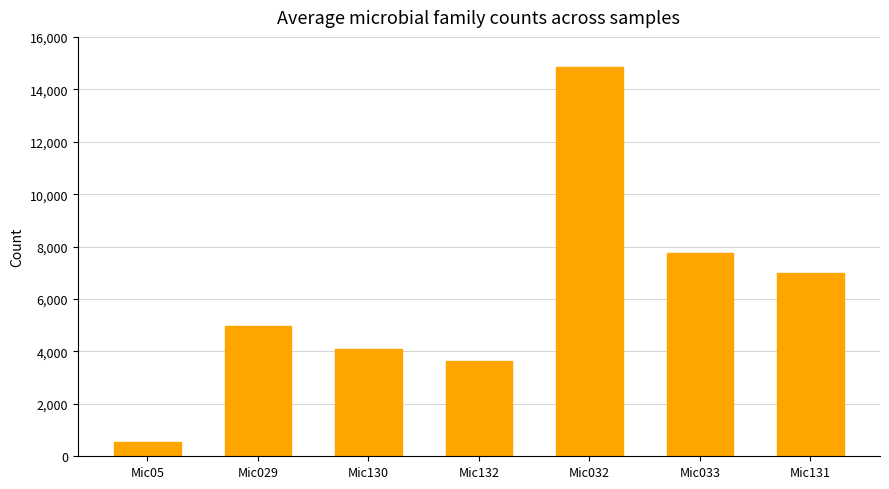

What is the label of the 3rd bar from the right?

Mic032